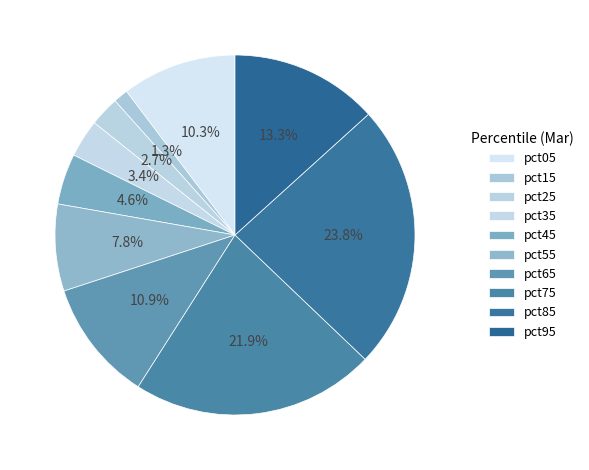

How many segments does this pie chart have?

10